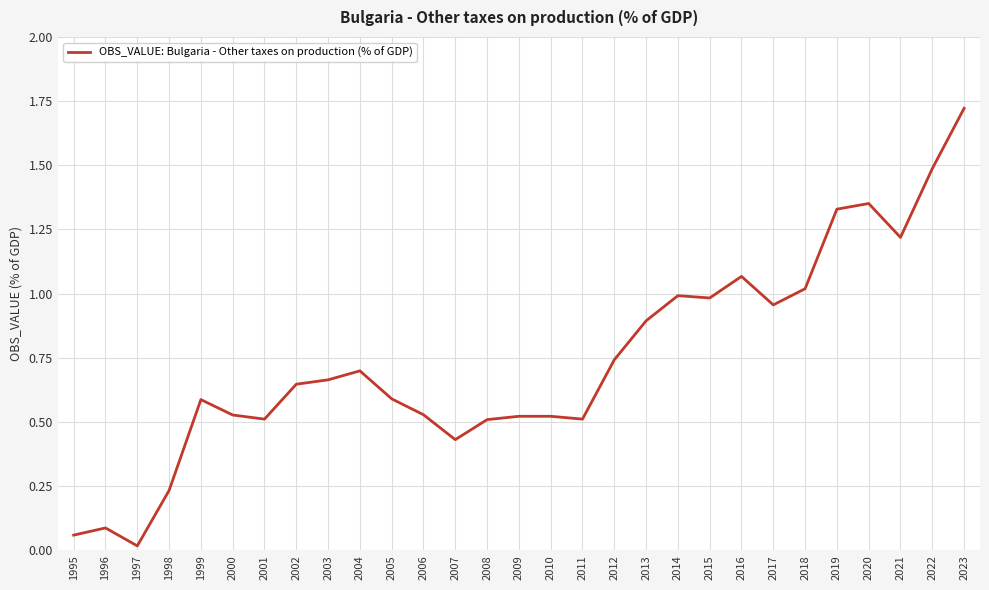

What is the difference between the values at 1995 and 2021?

1.2